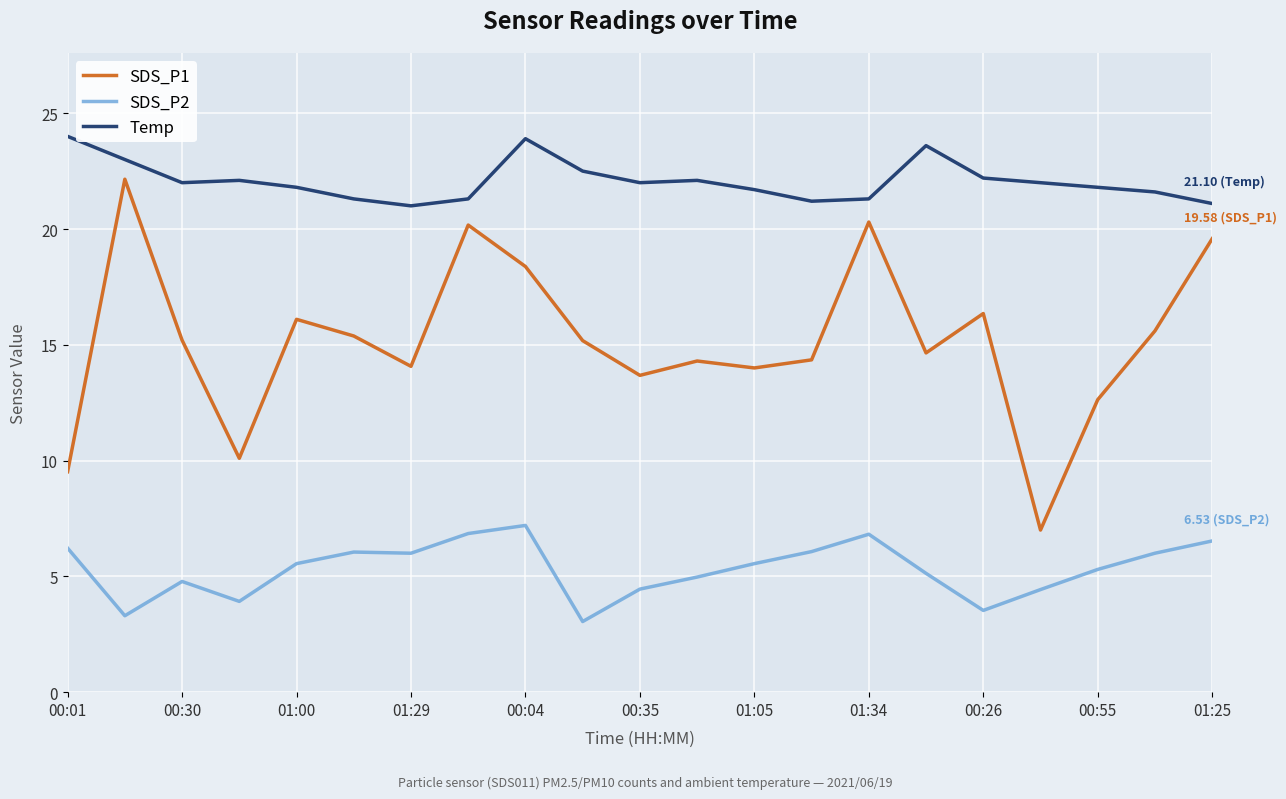

How many values in the SDS_P1 series are below 15?

10